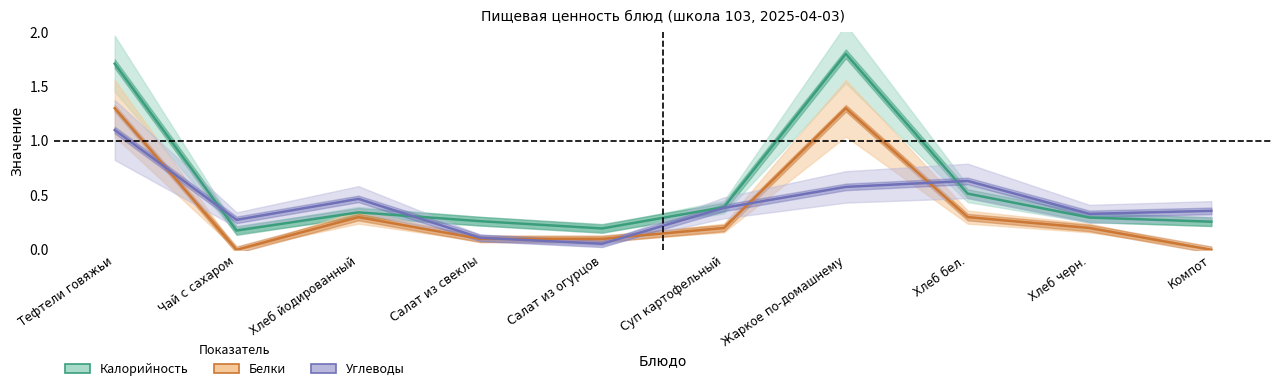

True or false: Калорийность and Белки cross at least once.

False